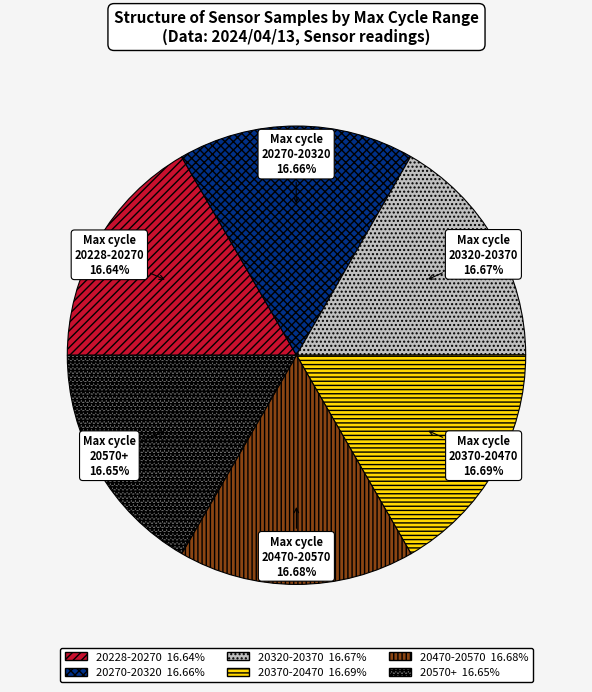

Is there any slice that represents more than half of the pie?

No